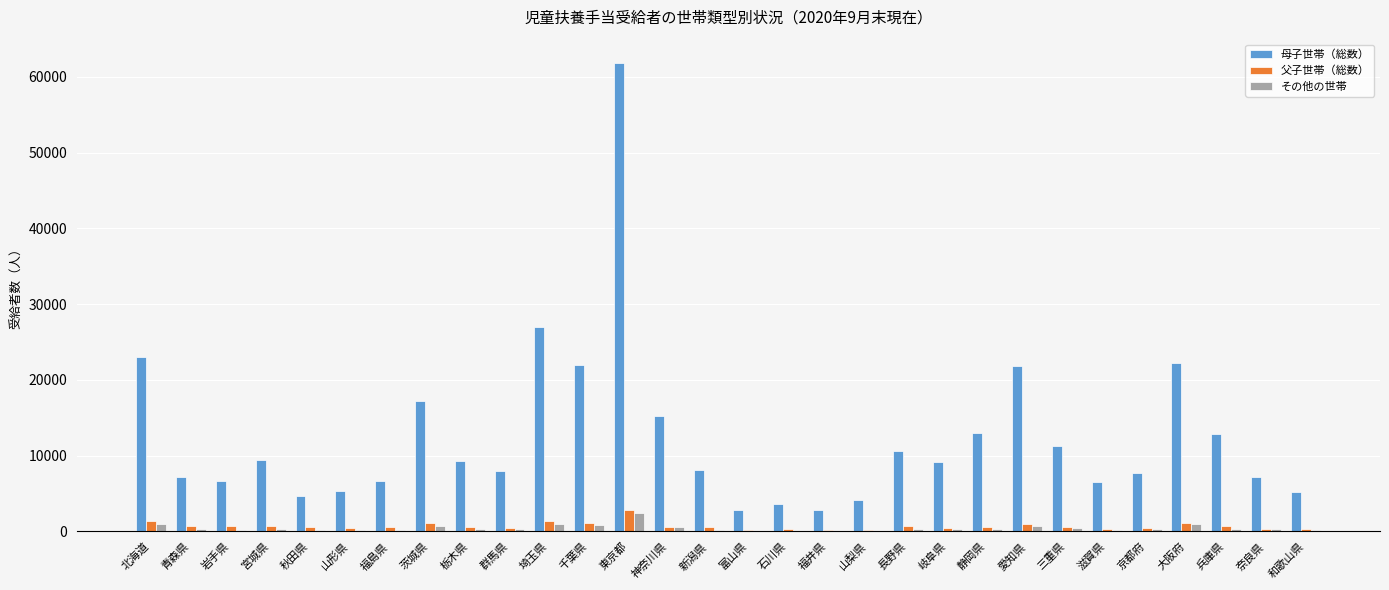

What is the sum of all 母子世帯（総数） values?

371948